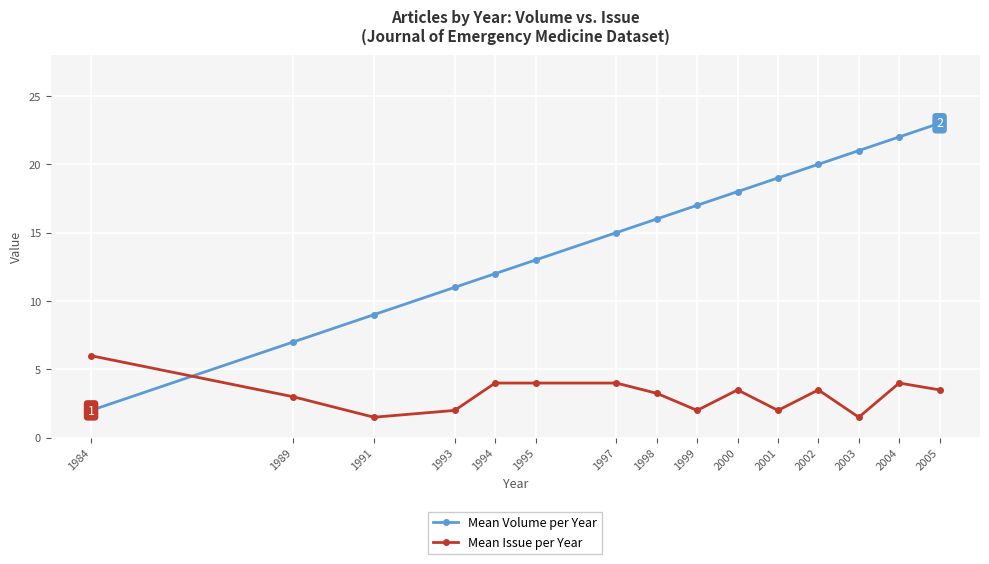

Between 2001 and 2005, which series saw the biggest shift?

Mean Volume per Year